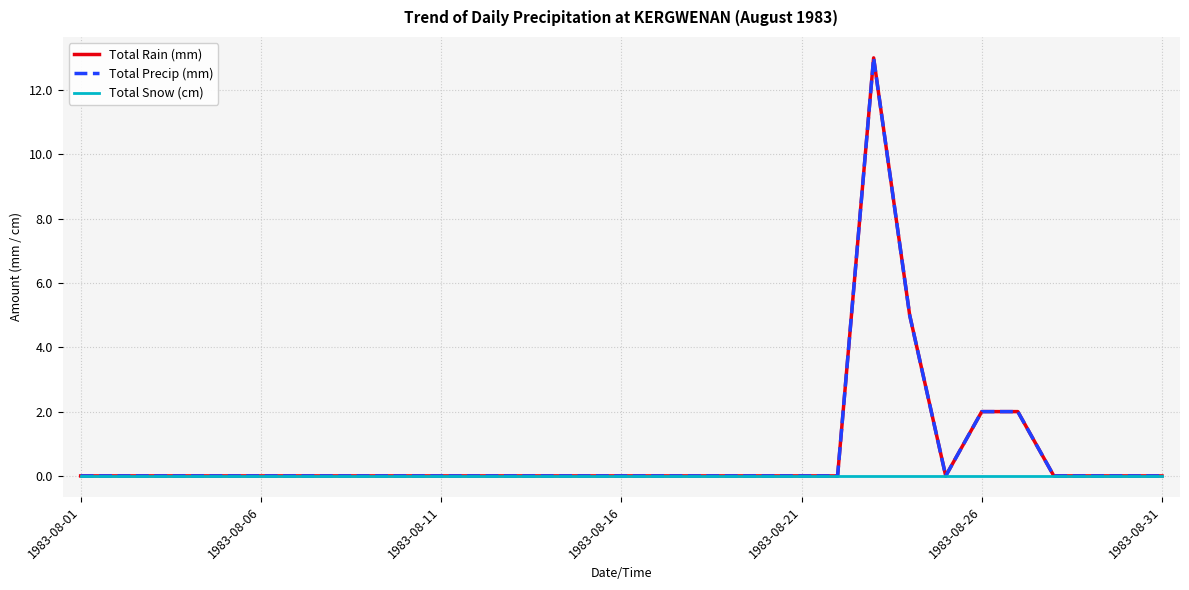

True or false: Total Rain (mm) has more than 0 interior local peaks.

True